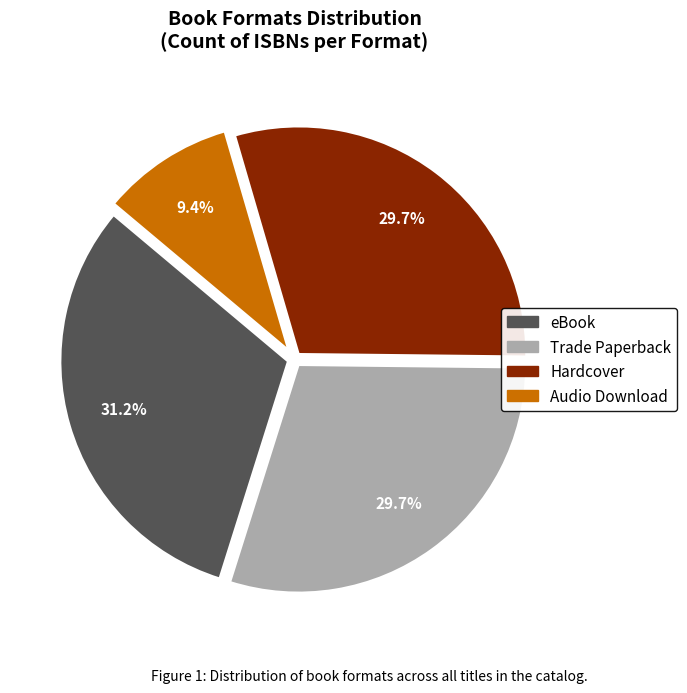

Does any single category account for the majority?

No